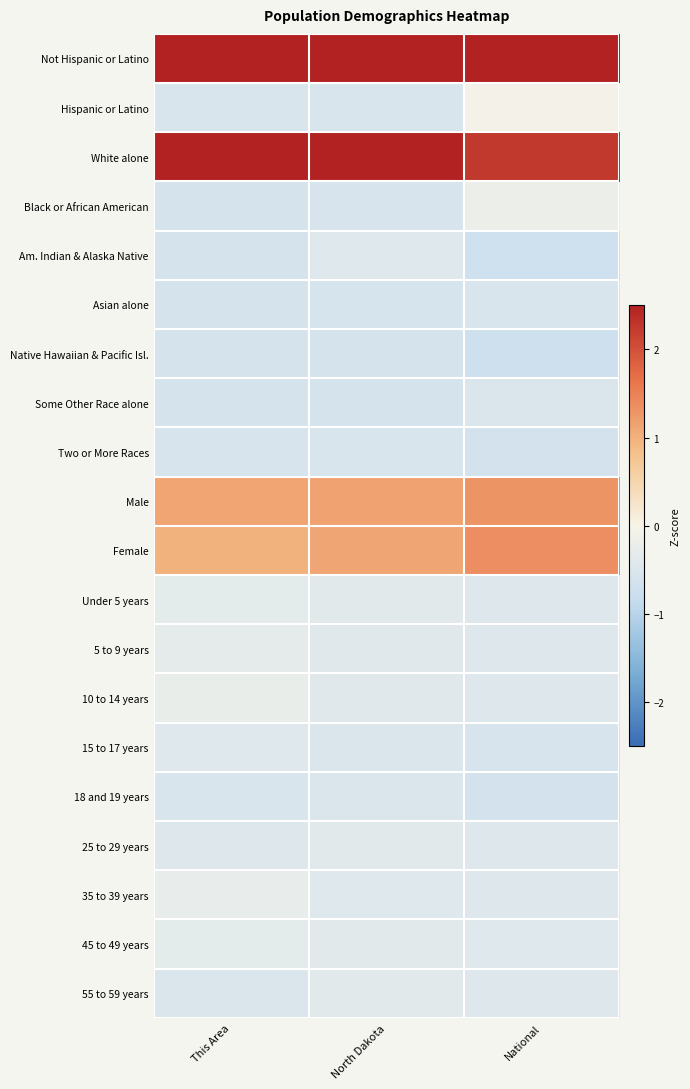

Rank the series at North Dakota from lowest to highest value.

Native Hawaiian & Pacific Isl., Some Other Race alone, Asian alone, Black or African American, Two or More Races, Hispanic or Latino, 18 and 19 years, 15 to 17 years, Am. Indian & Alaska Native, 35 to 39 years, 10 to 14 years, 5 to 9 years, Under 5 years, 55 to 59 years, 45 to 49 years, 25 to 29 years, Female, Male, White alone, Not Hispanic or Latino